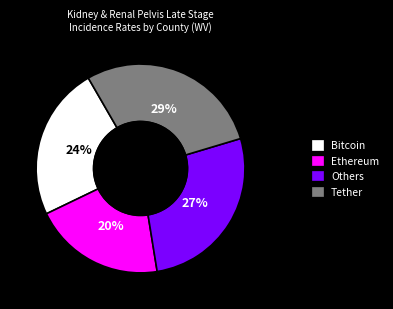

Is there a majority slice in this chart?

No